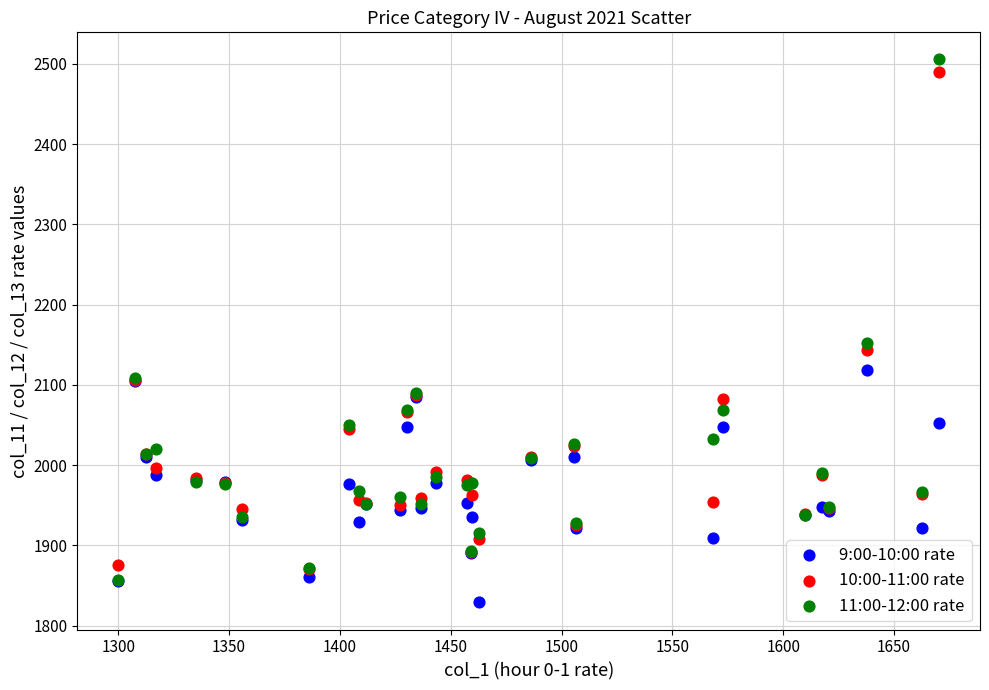

In the 10:00-11:00 rate series, what Y value is closest to 2180?

2143.5